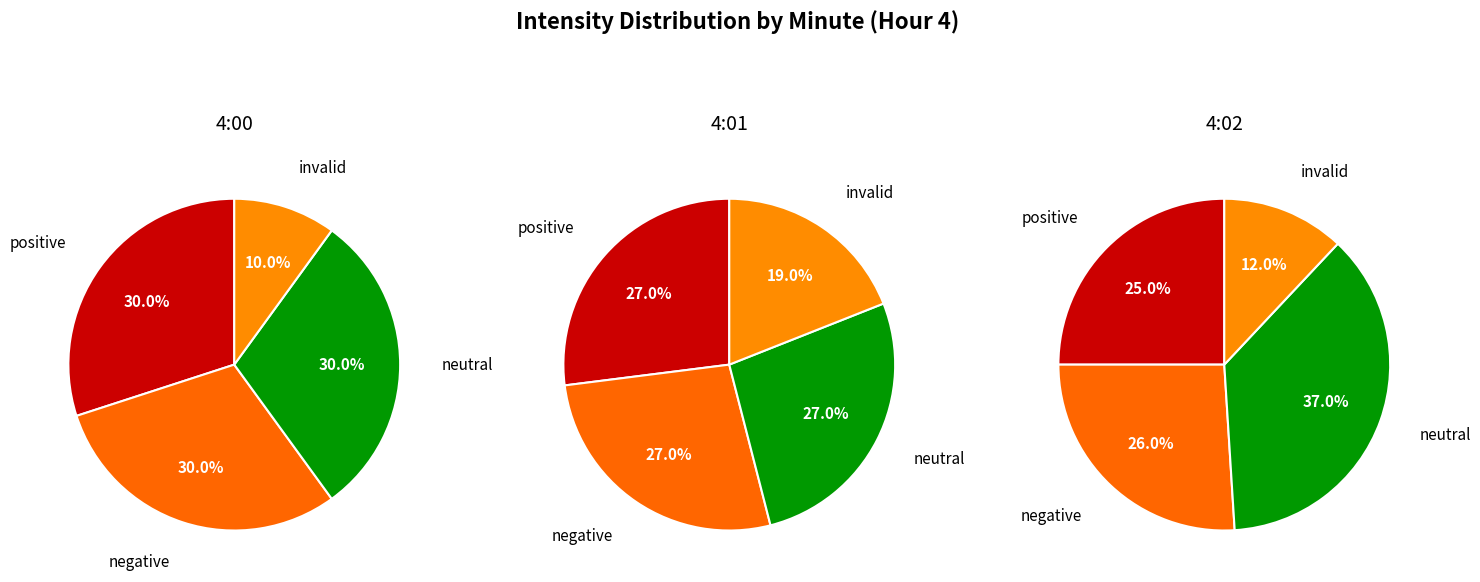

The 3 slice represents 30% of the pie. True or false?

False